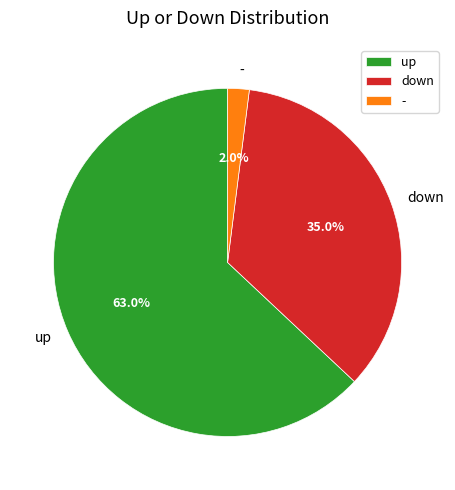

How many slices are in this pie chart?

3